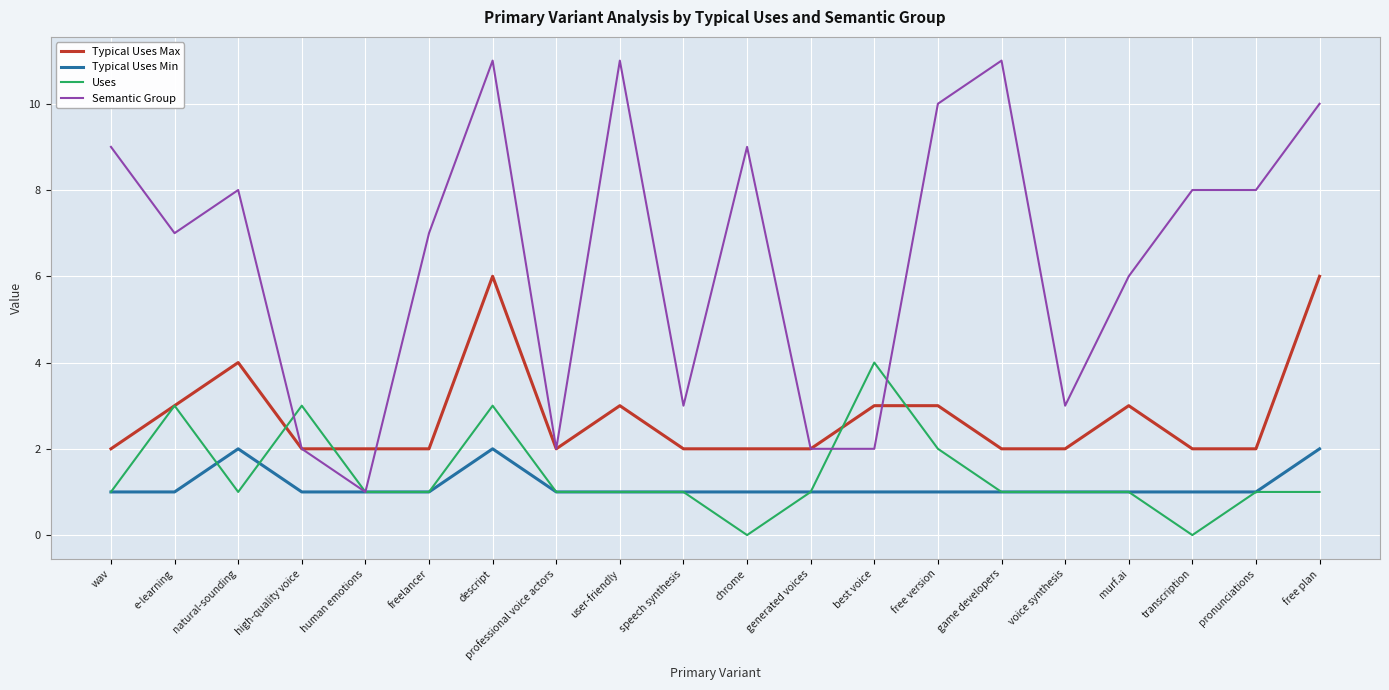

Is the value of Typical Uses Max at pronunciations greater than the value of Uses at e-learning?

No